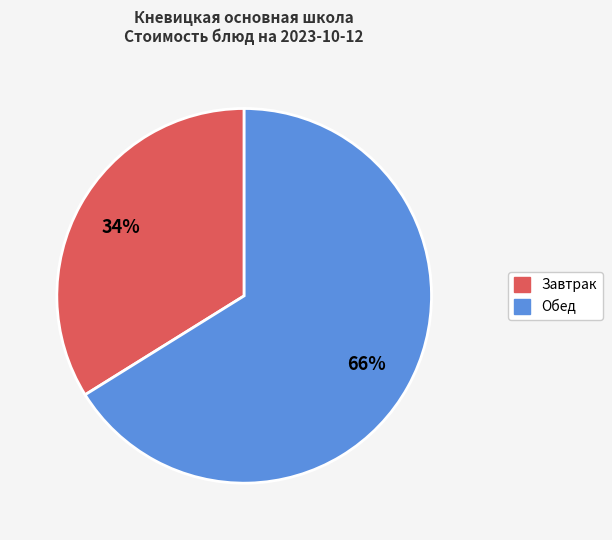

To the nearest percent, what is the difference between the largest and smallest slice percentages?

32%